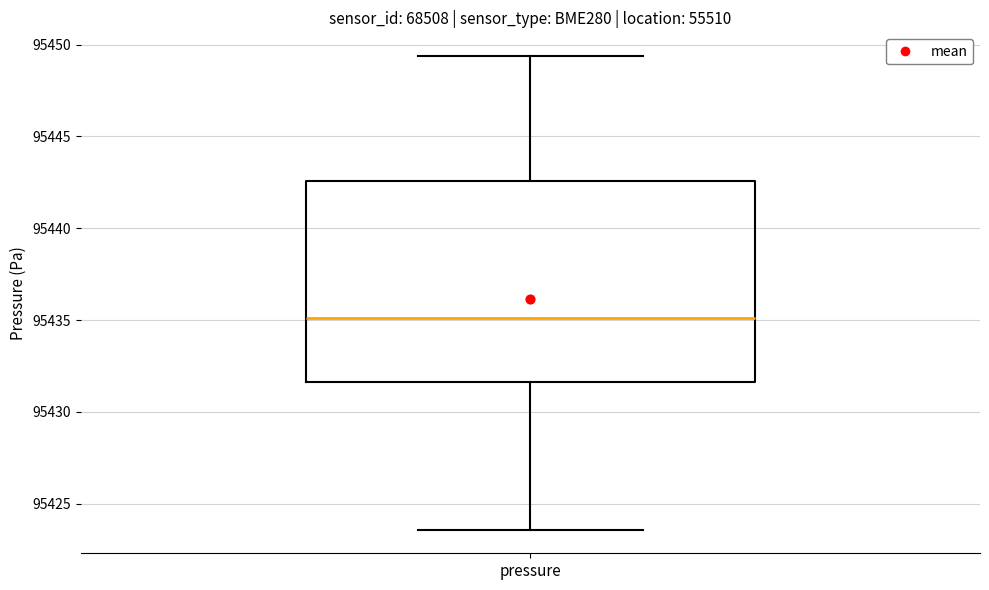

Transcribe this box plot: give where the median line is, the range the box spans, and where the two whiskers end, as read against the y-axis. The values are not printed on the chart, so give them approximately, as read against the axis.

median 95435.0, box 95431.5 to 95442.5, whiskers 95423.5 to 95449.5